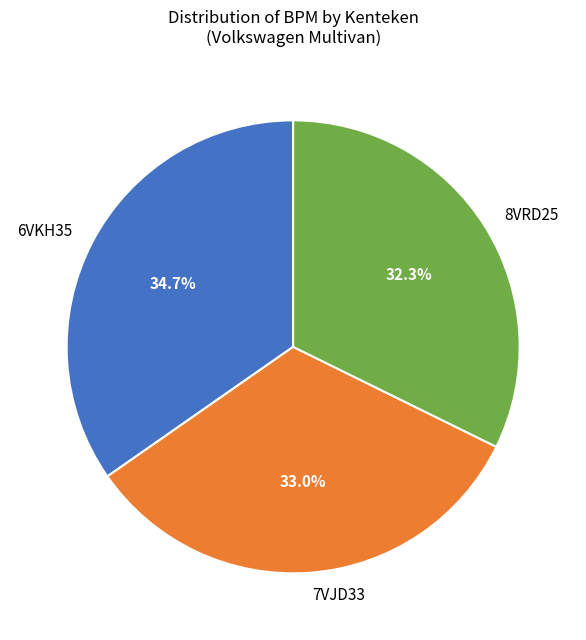

To the nearest percent, what is the difference between the largest and smallest slice percentages?

2%